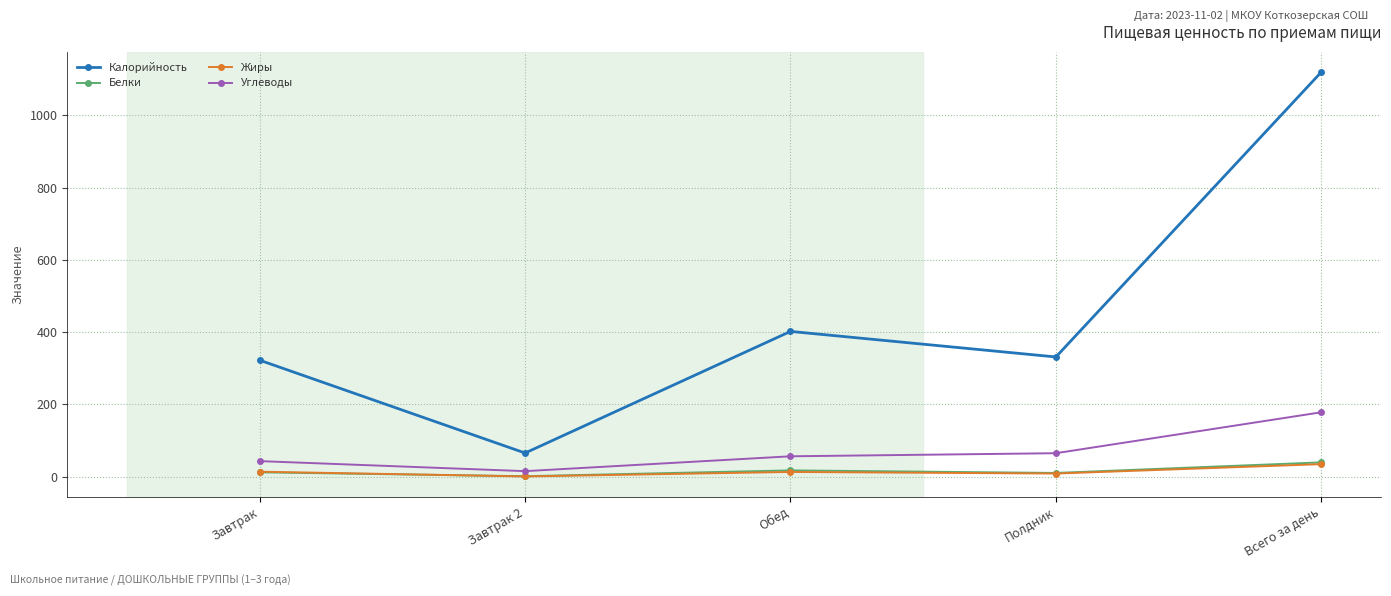

At which category does the chart reach its peak across all series?

Всего за день